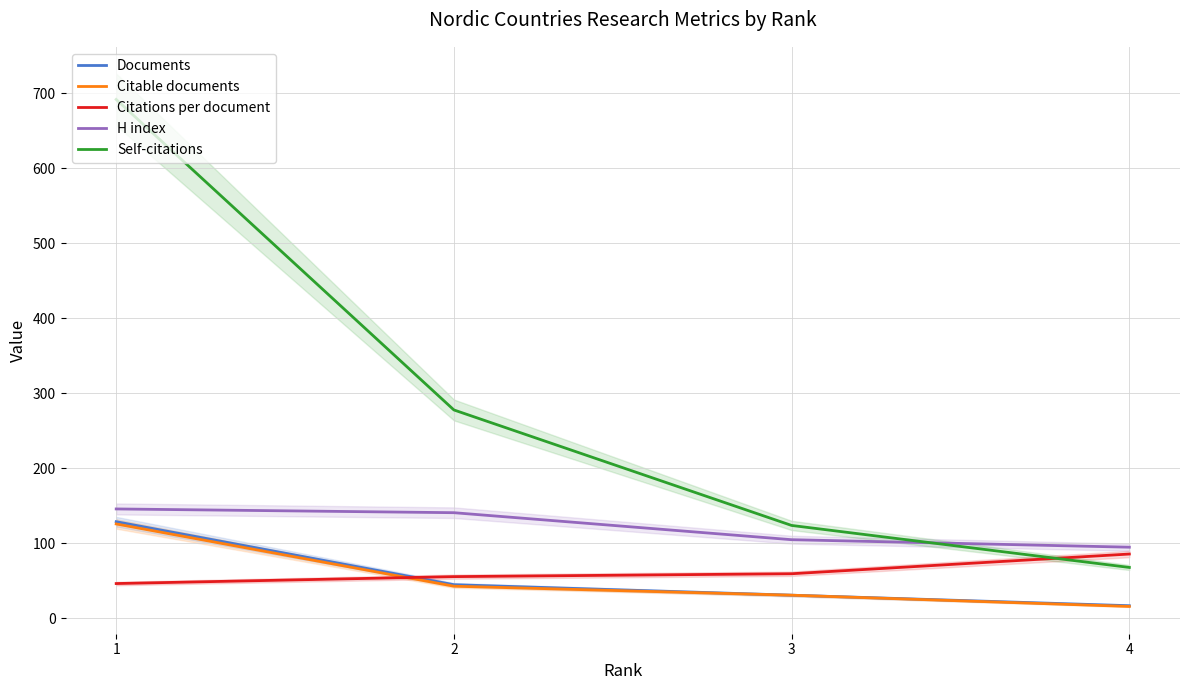

Between 1 and 4, which is larger?

1